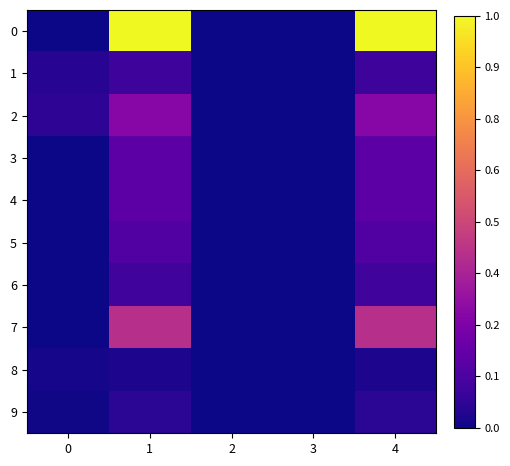

Which category has the lowest value across all series?

2